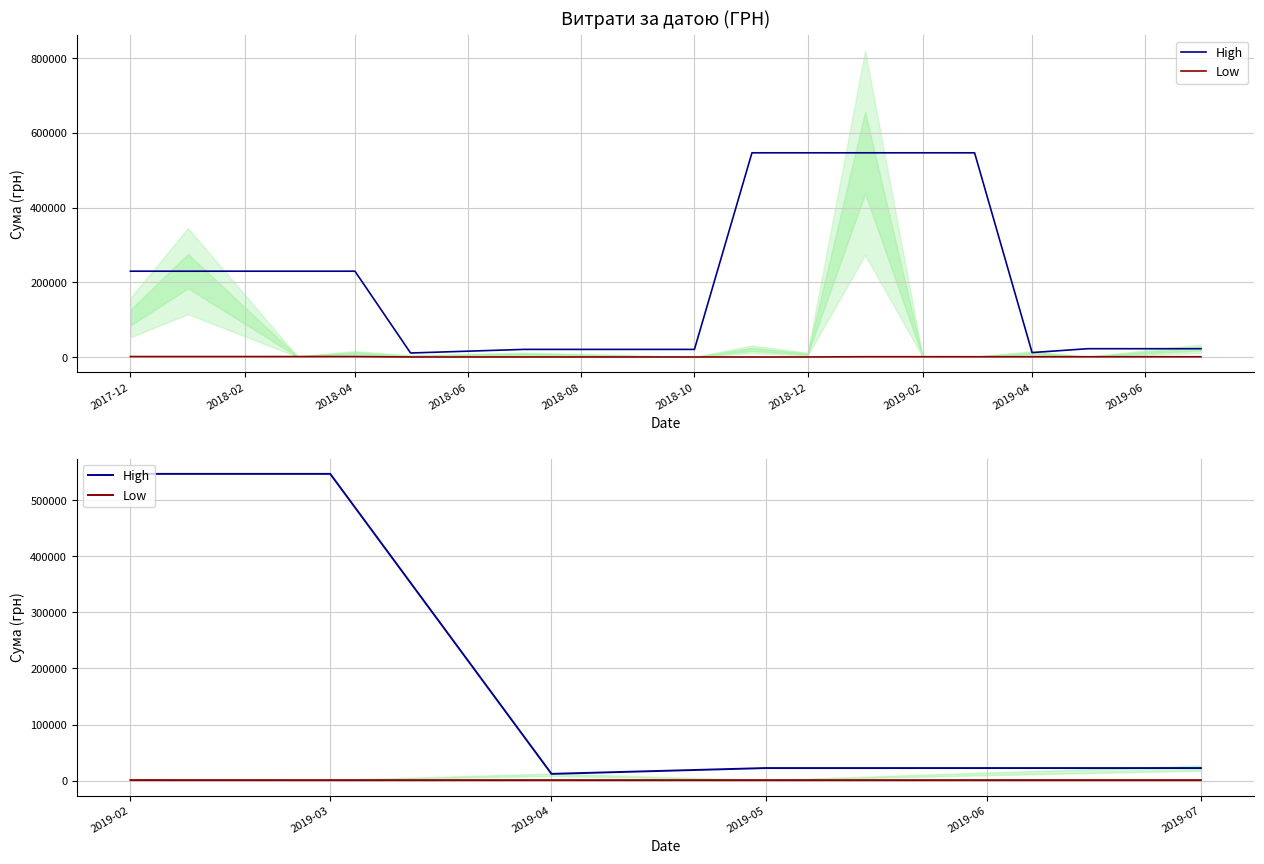

How many distinct data groups are displayed?

2